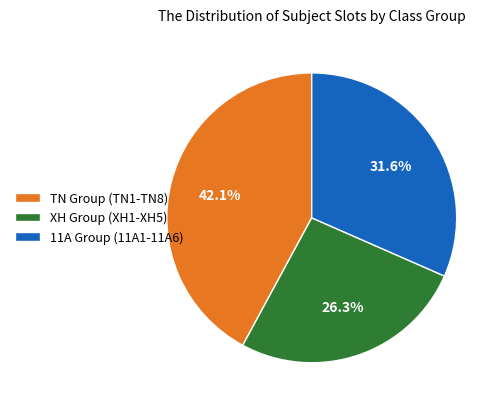

Which category has the biggest portion of the pie?

TN Group (TN1-TN8)